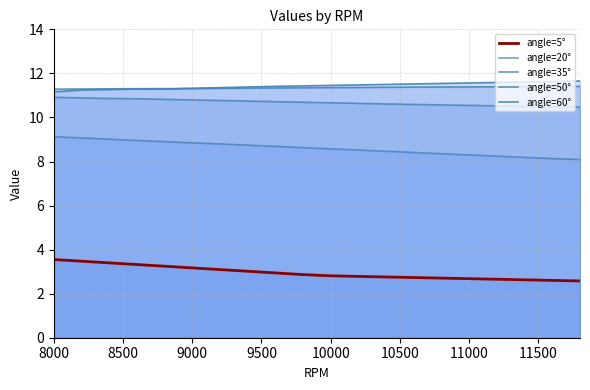

Reading left to right, extract all data points from this chart.

angle=5°: 3.5	3.5	3.4	3.3	3.2	3.2	3.1	3.0	2.9	2.9	2.8	2.8	2.8	2.7	2.7	2.7	2.7	2.6	2.6	2.6
angle=20°: 9.1	9.1	9.0	9.0	8.9	8.8	8.8	8.7	8.7	8.6	8.6	8.5	8.5	8.4	8.4	8.3	8.2	8.2	8.1	8.1
angle=35°: 10.9	10.9	10.9	10.8	10.8	10.8	10.8	10.7	10.7	10.7	10.7	10.6	10.6	10.6	10.6	10.5	10.5	10.5	10.5	10.5
angle=50°: 11.3	11.3	11.3	11.3	11.3	11.3	11.3	11.3	11.3	11.3	11.4	11.4	11.4	11.4	11.4	11.4	11.4	11.4	11.4	11.4
angle=60°: 11.2	11.2	11.3	11.3	11.3	11.3	11.4	11.4	11.4	11.4	11.5	11.5	11.5	11.5	11.5	11.6	11.6	11.6	11.6	11.7